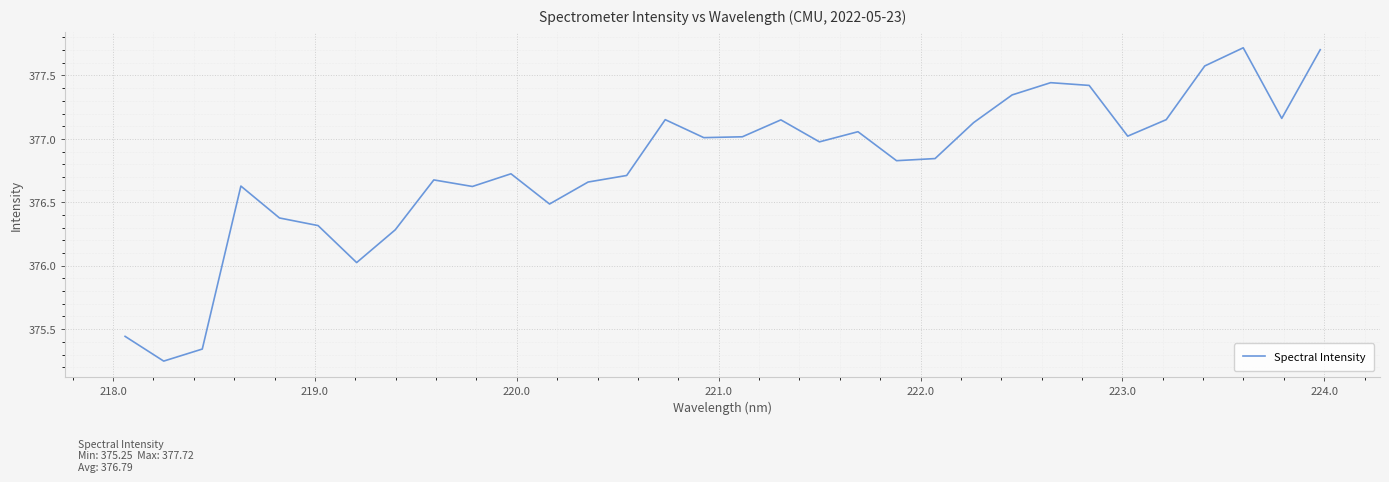

What is the greatest value displayed?

377.7